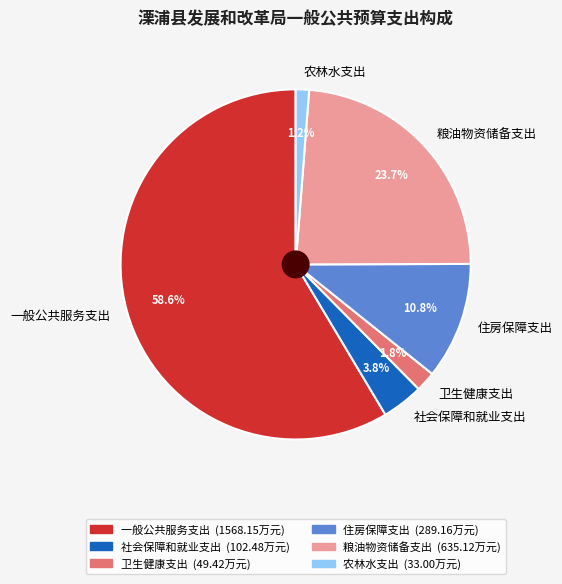

To the nearest percent, what percentage of the pie is 卫生健康支出?

2%